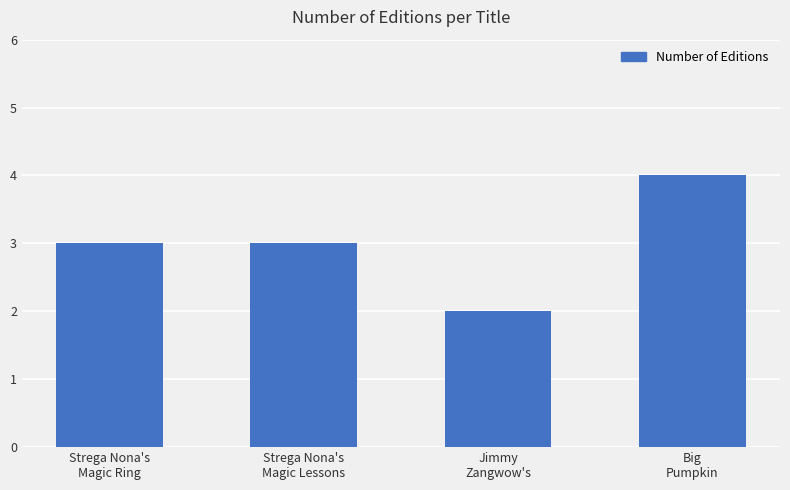

The chart shows a value of 3 at Strega Nona's
Magic Lessons. True or false?

True